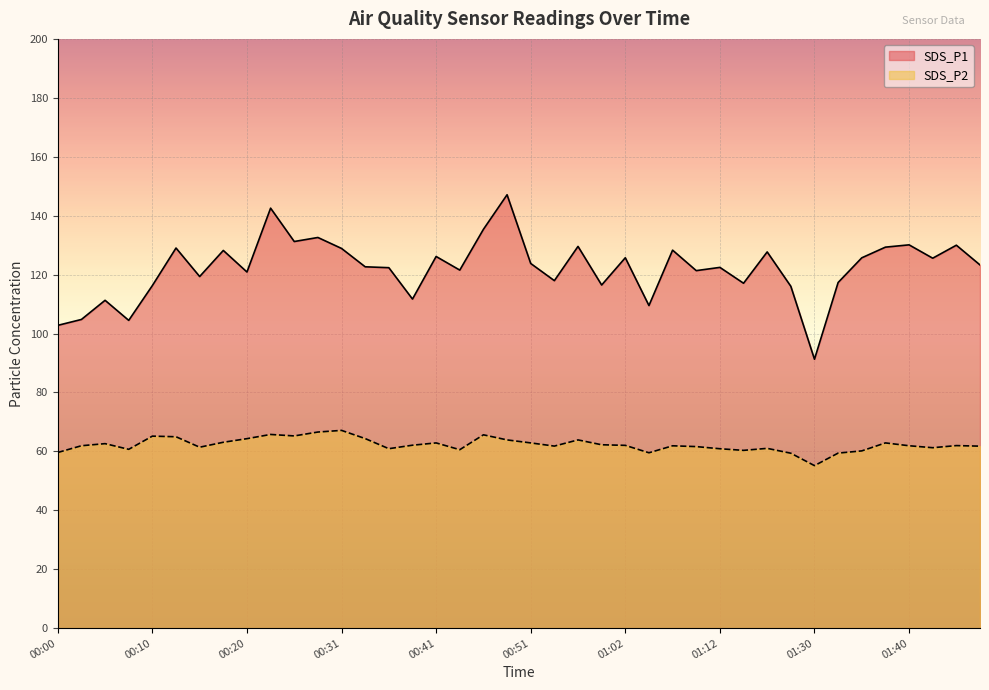

What is the difference between the maximum and minimum values in the SDS_P1 series?

55.8